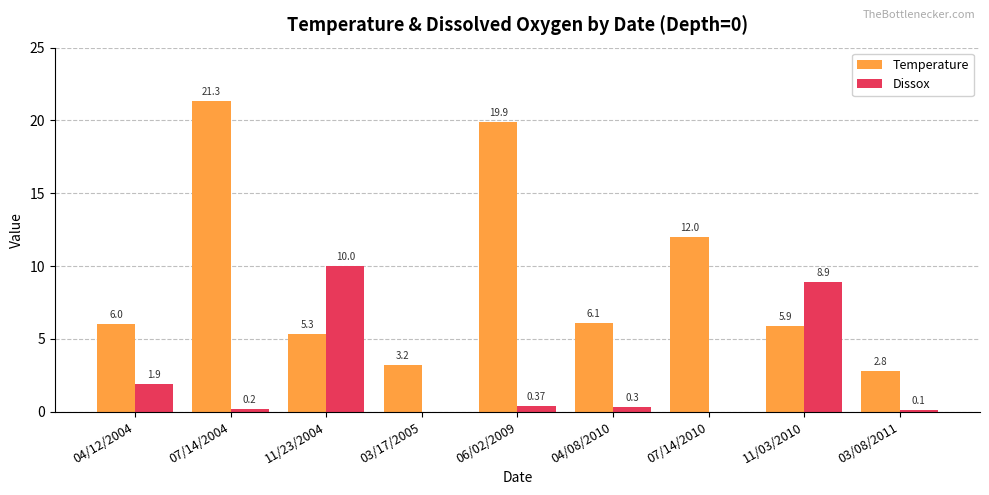

The value of Temperature at 04/08/2010 is 8.8. True or false?

False